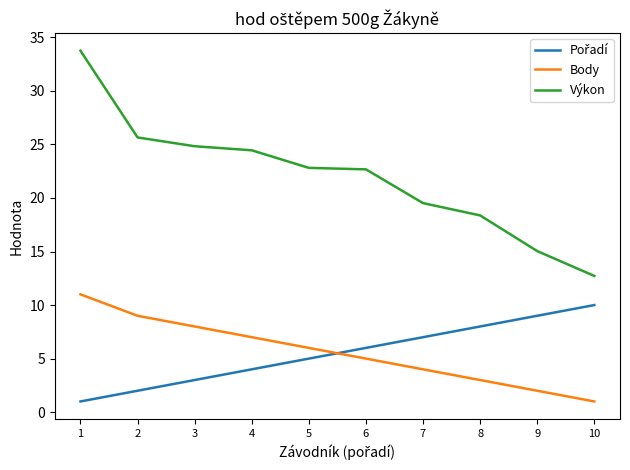

Does the chart display data point markers on the line(s)?

No